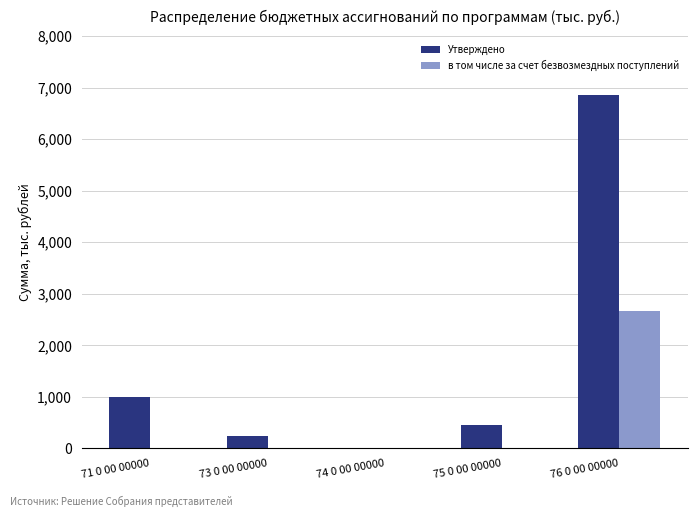

What is the spread (max minus min) of values at 73 0 00 00000?

242.0